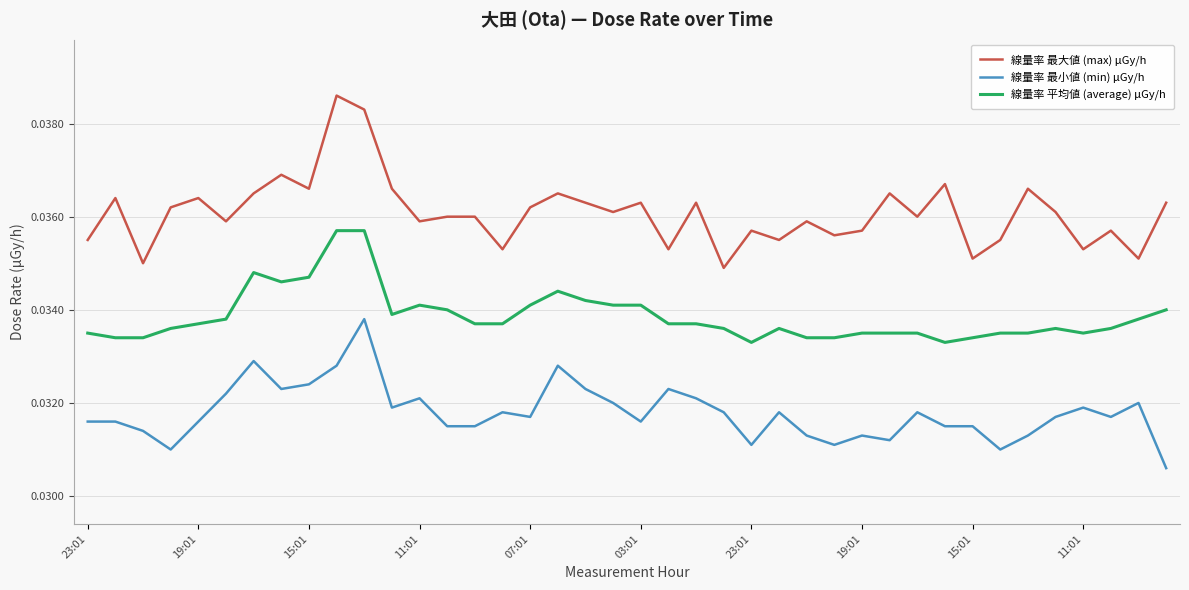

Which series has the widest spread of values?

線量率 最大値 (max) μGy/h